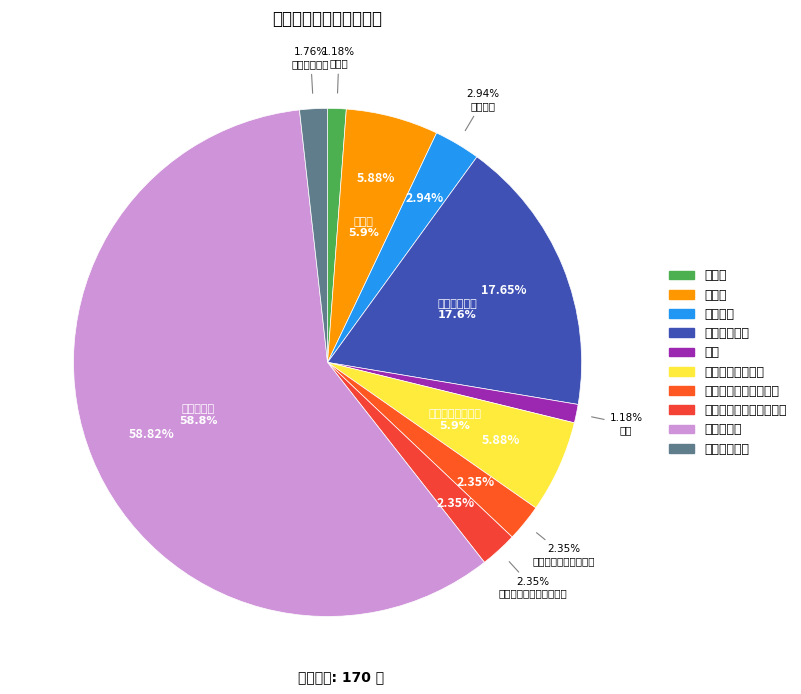

Between 巴氏管 and 顶空瓶, which is larger?

顶空瓶